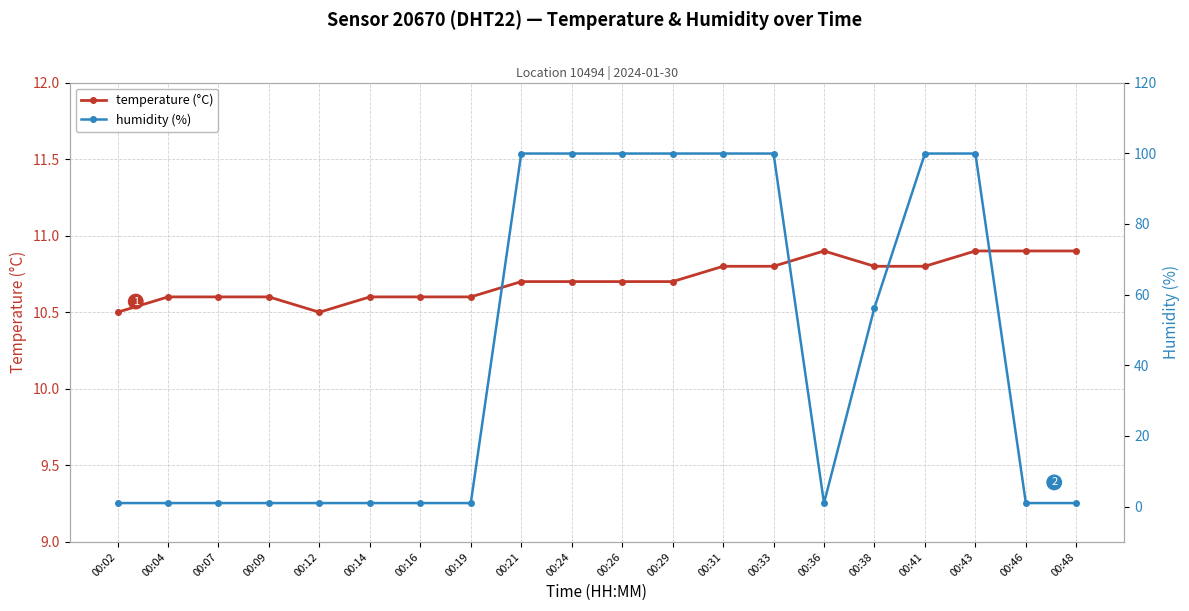

Which category has the lowest value in the temperature (°C) series?

00:02